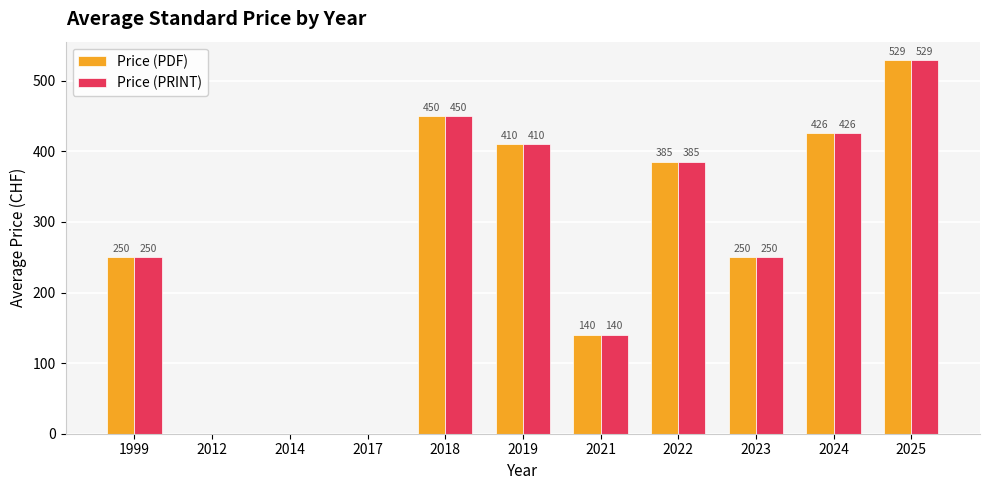

Count the number of data series in this chart.

2